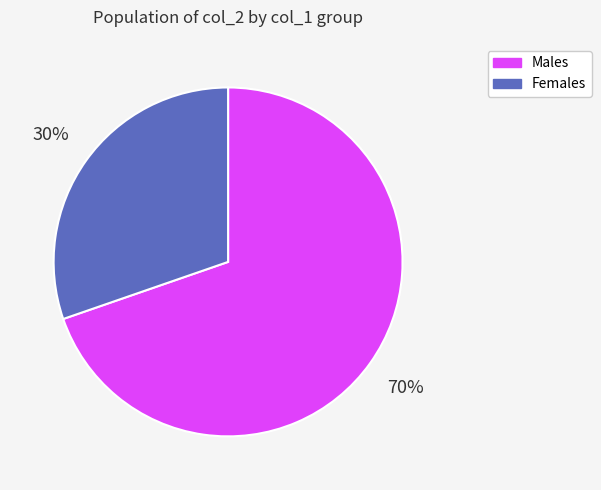

Approximately how many times larger is the value at Females compared to Males?

0.4